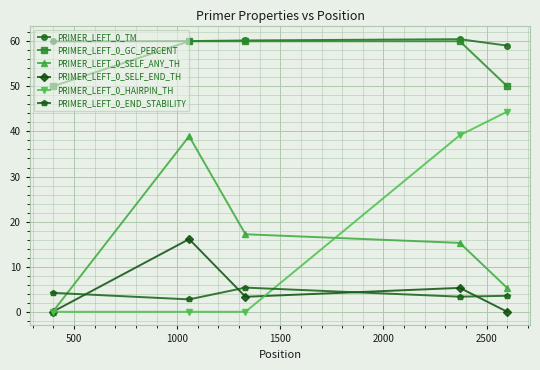

At how many categories does at least one series exceed 27?

5